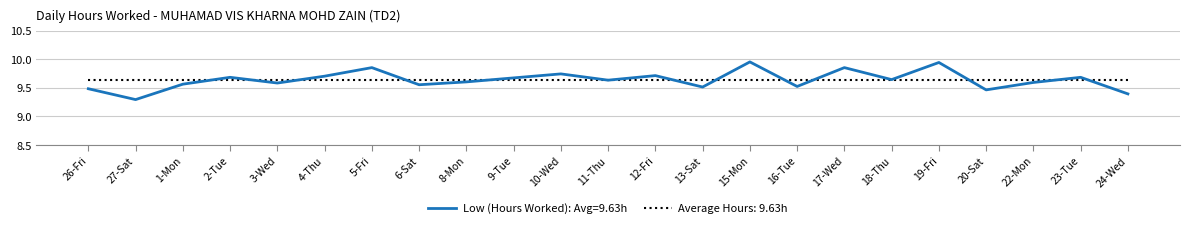

What position from the right is 10-Wed?

13